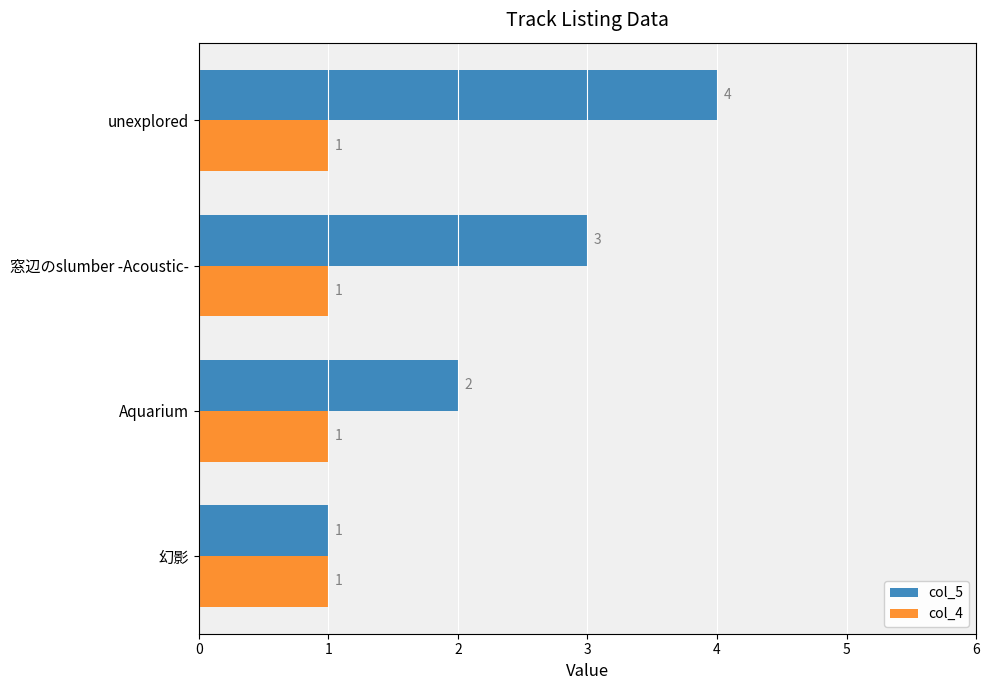

What is the total value across all series at Aquarium?

3